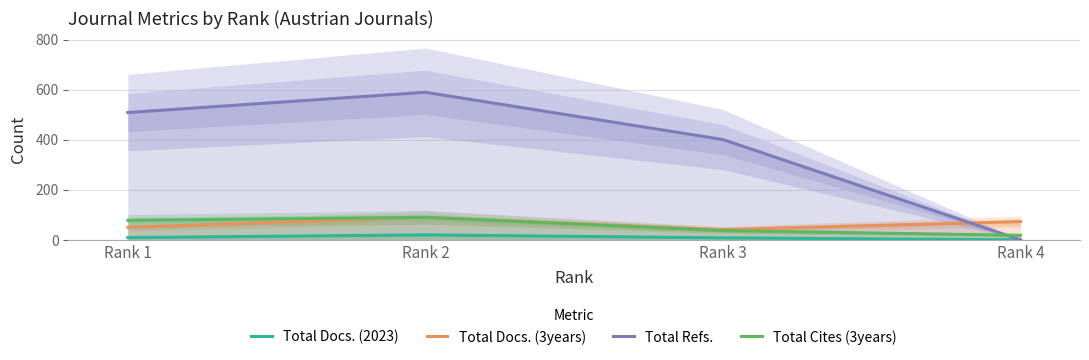

How many lines are shown in the chart?

4